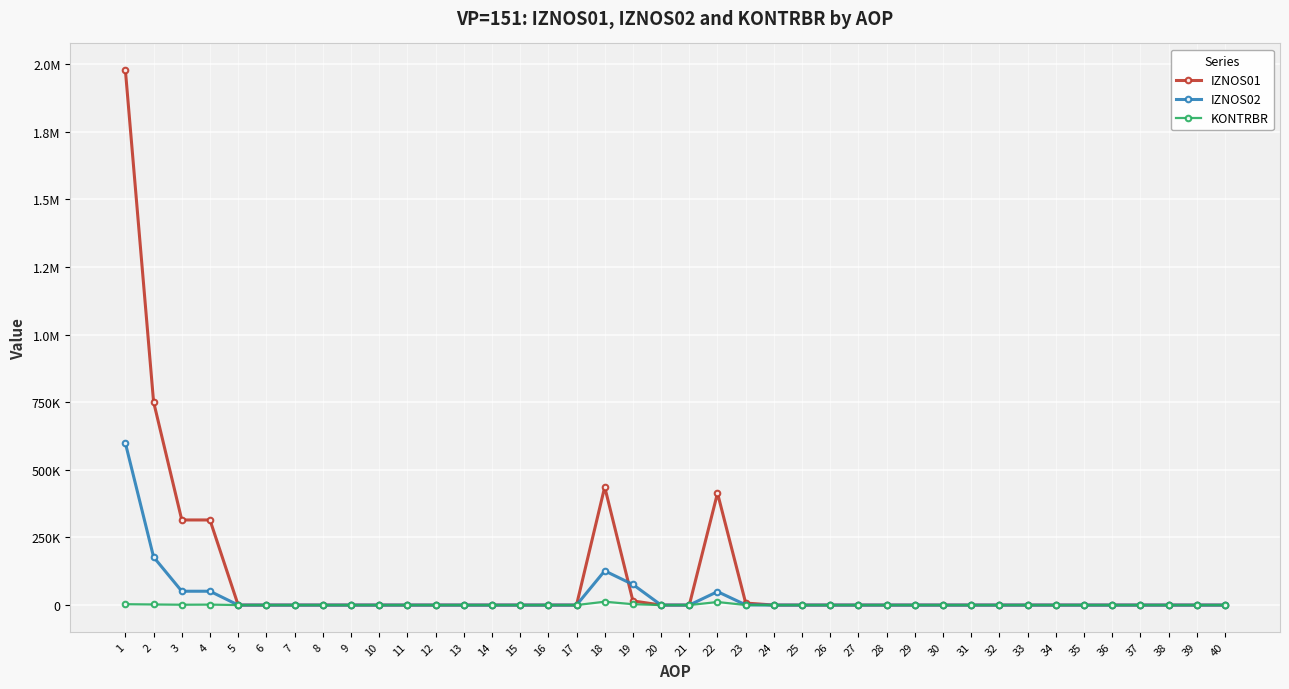

What is the sum of the IZNOS01 values at 34 and 4?

314676.0